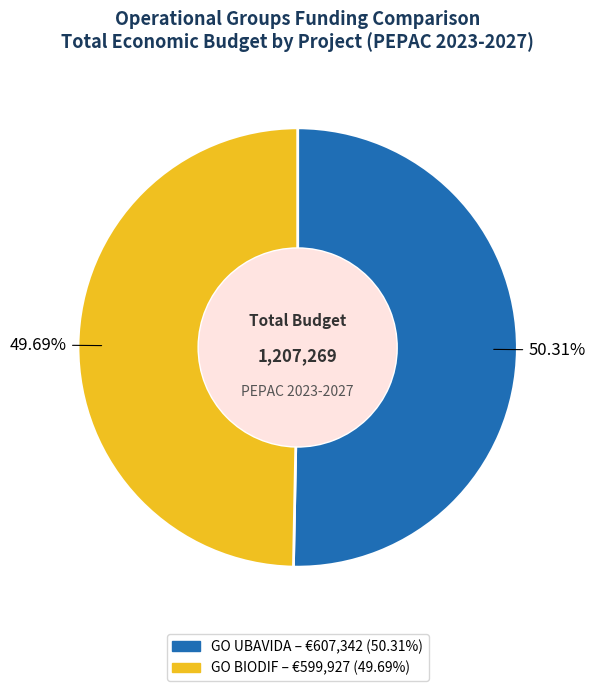

Combined, what portion of the pie is GO UBAVIDA and GO BIODIF?

100.0%